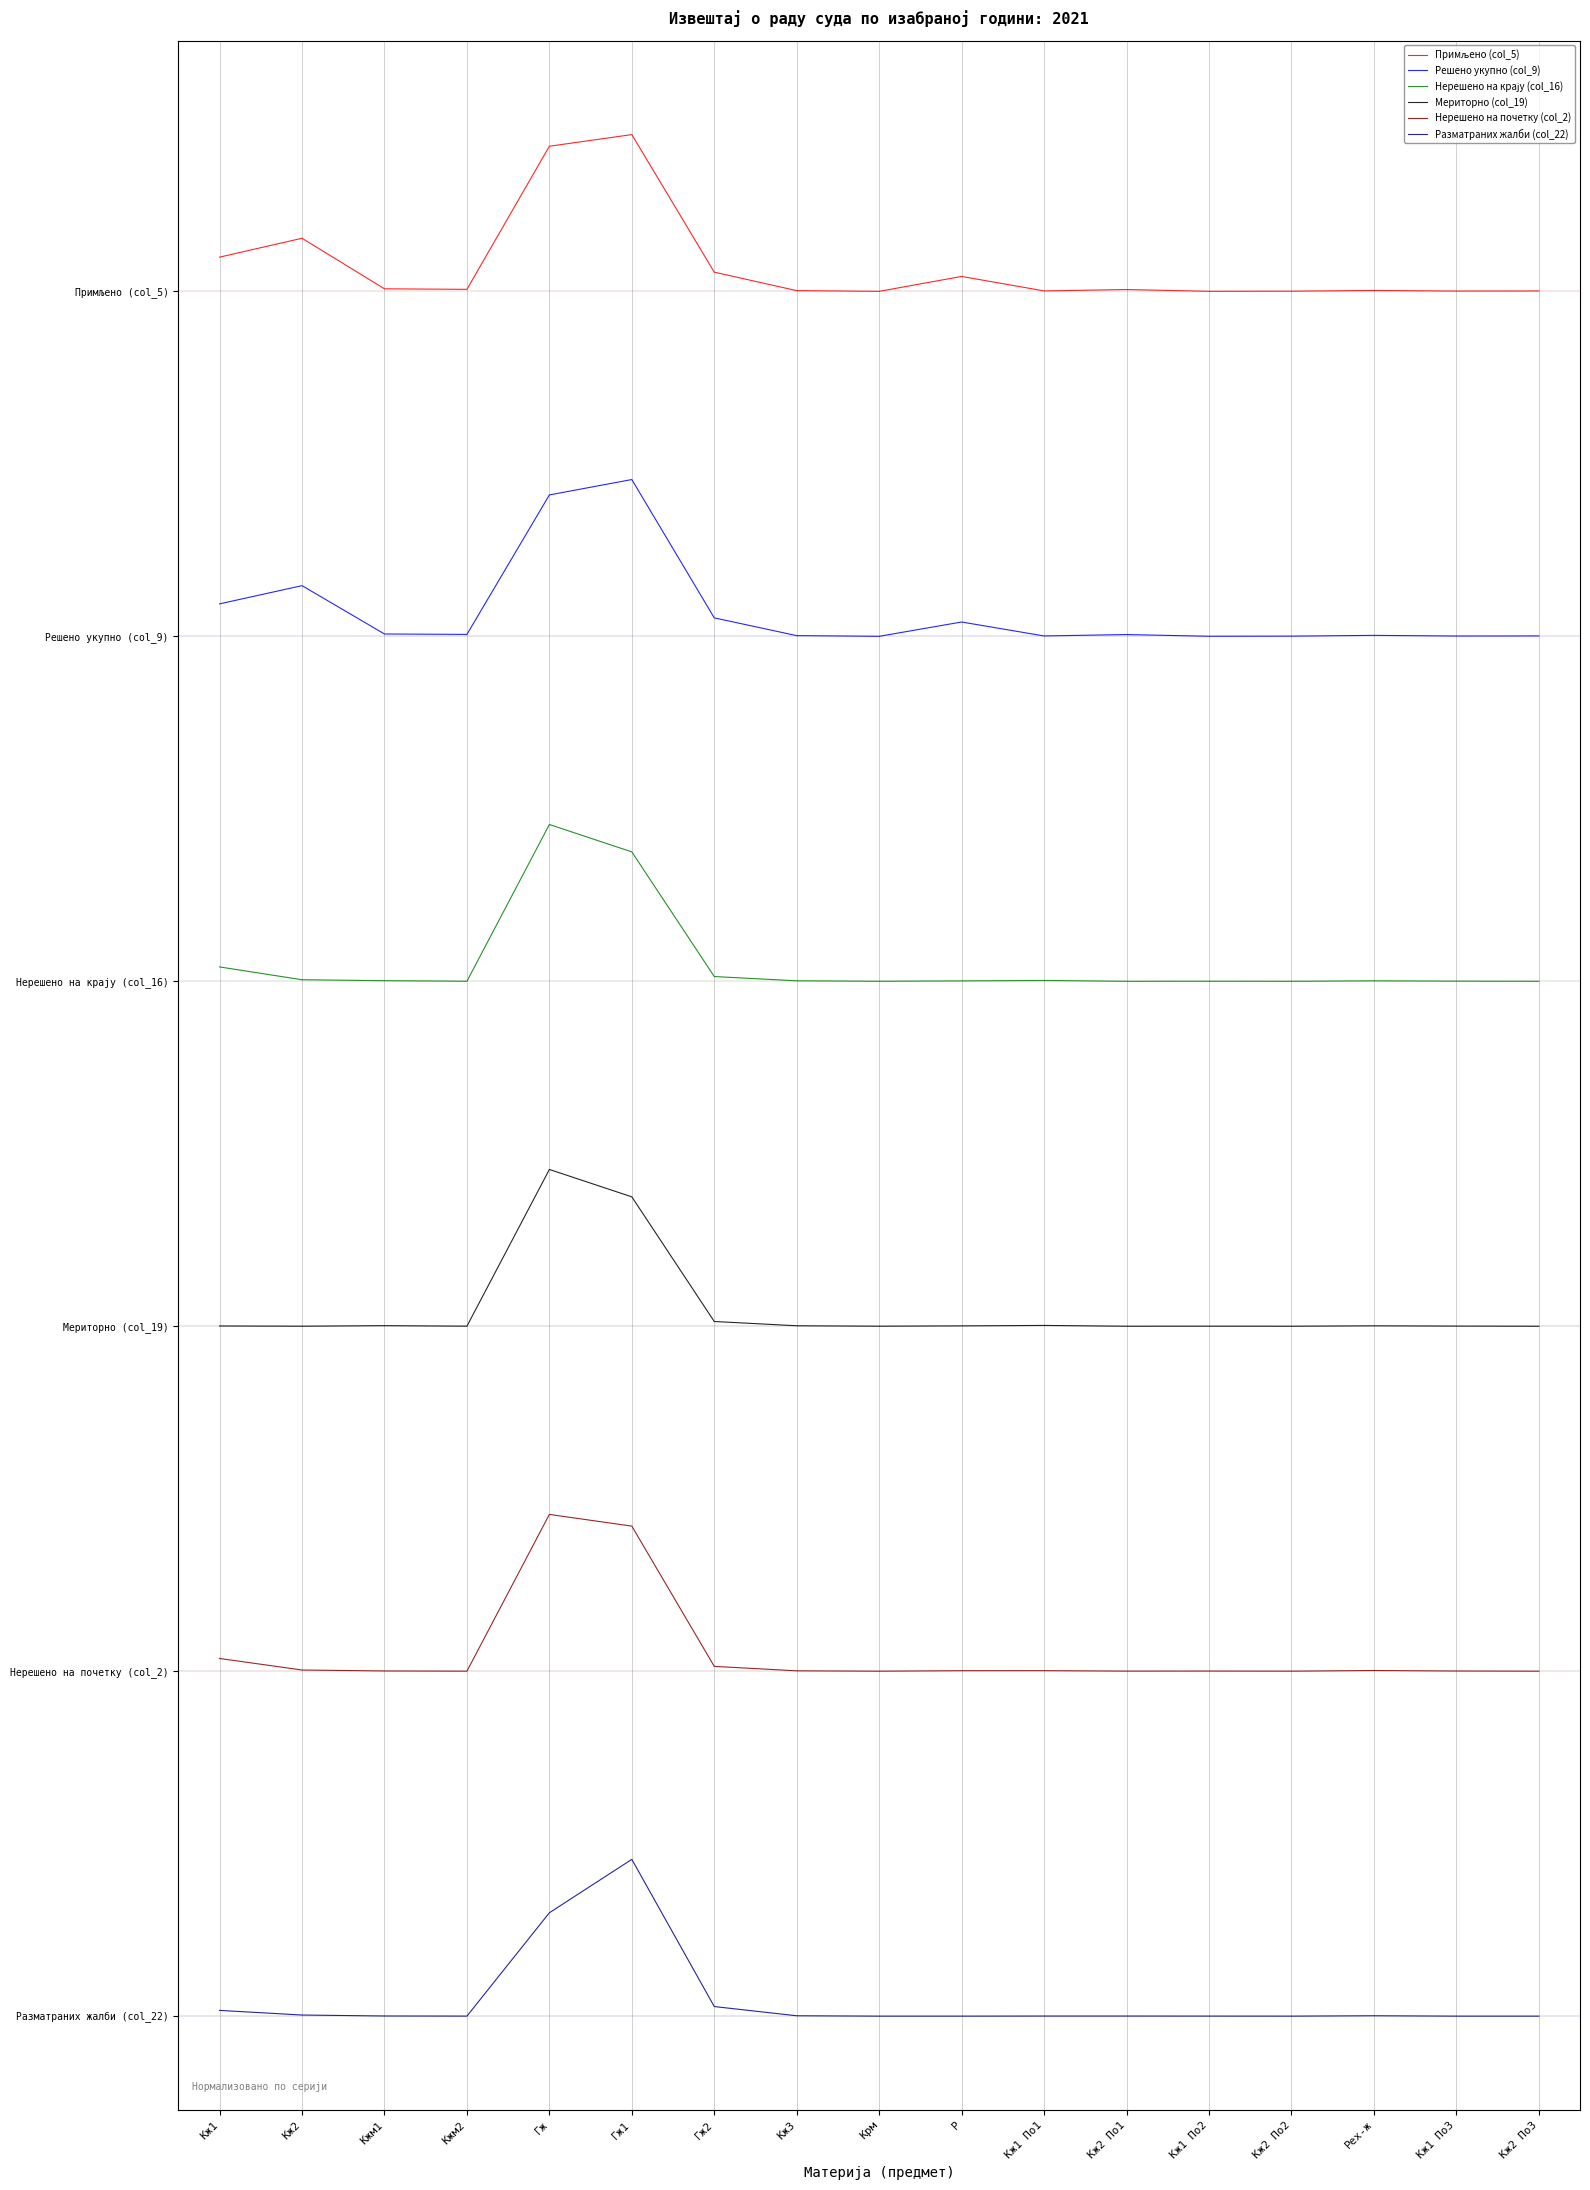

At which category is the sum across all series the highest?

Гж1